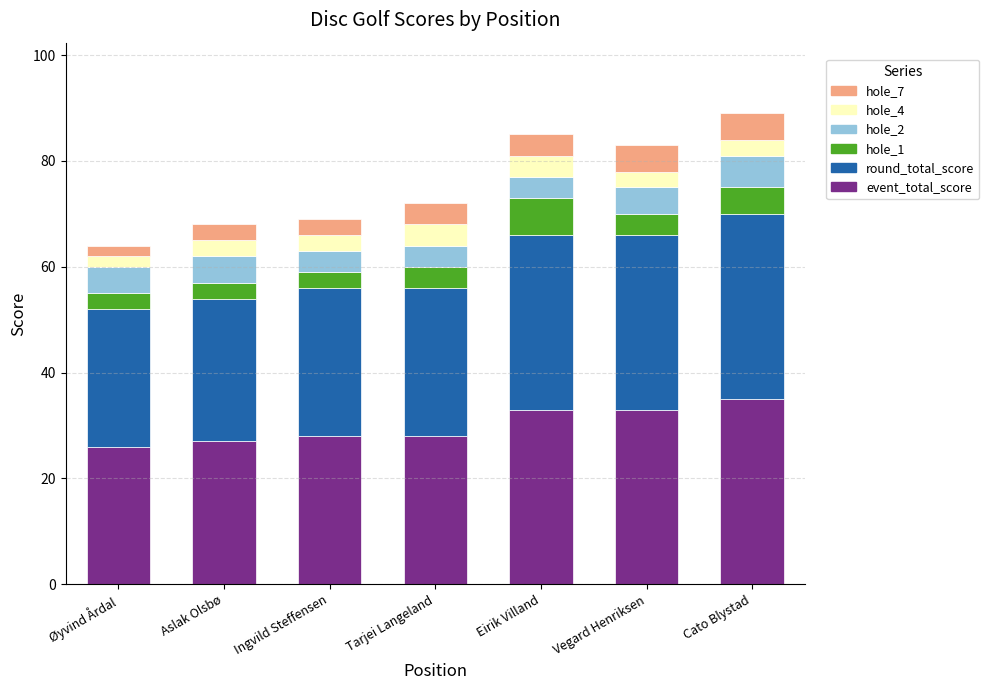

What is the total value across all series at Ingvild Steffensen?

69